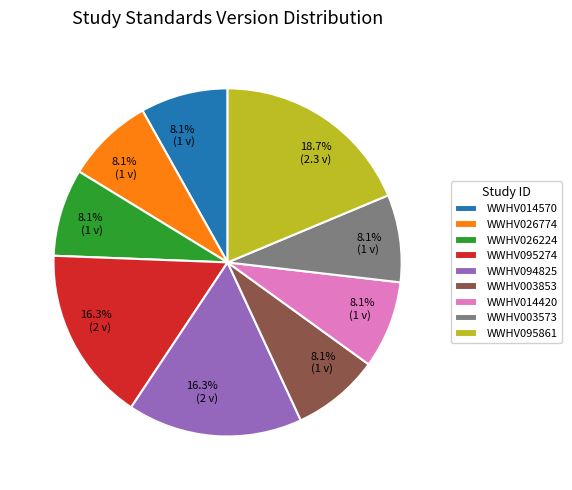

What percentage is the WWHV095274 slice, to the nearest percent?

16%